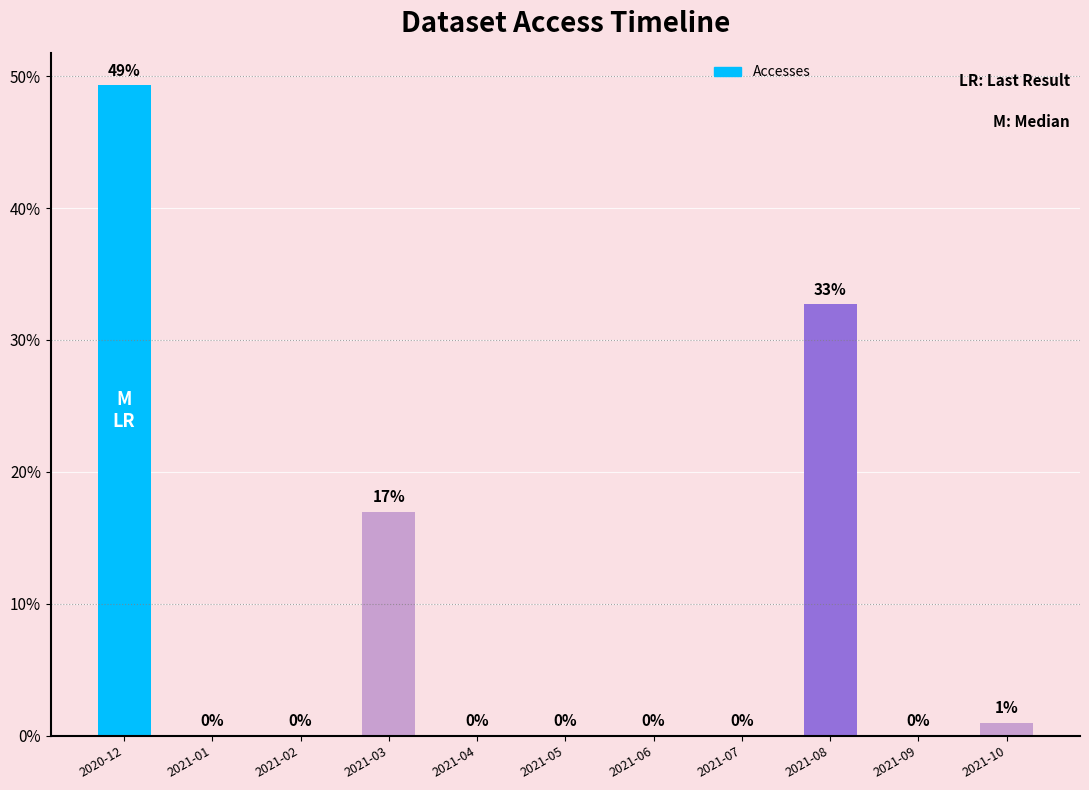

Which label corresponds to the largest value in the chart?

2020-12